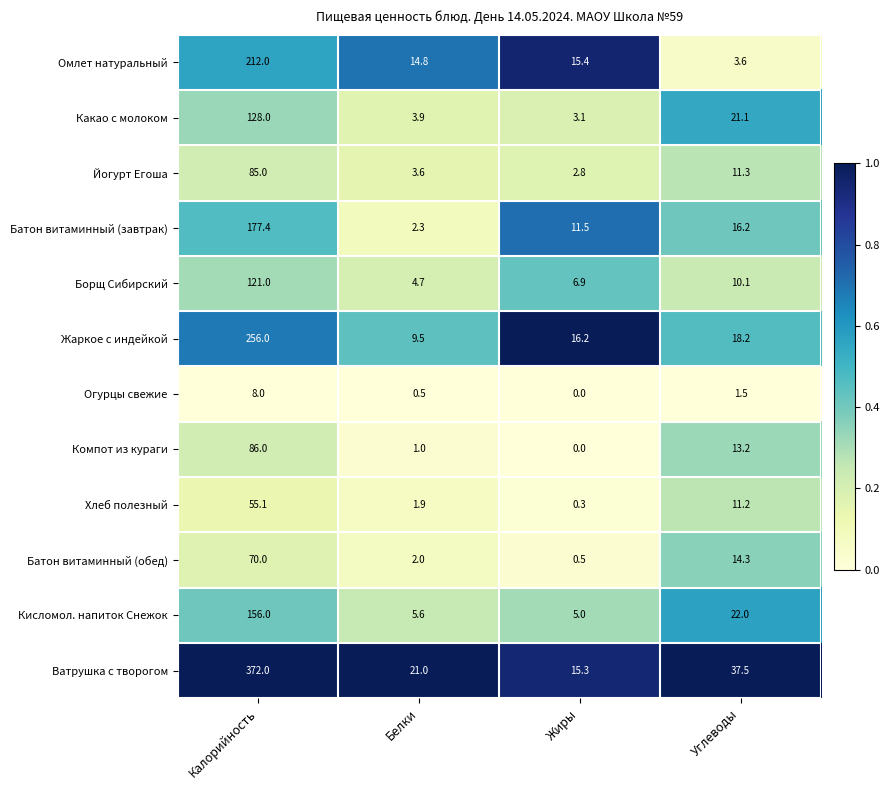

At which label is Батон витаминный (обед) closest to 35?

Углеводы